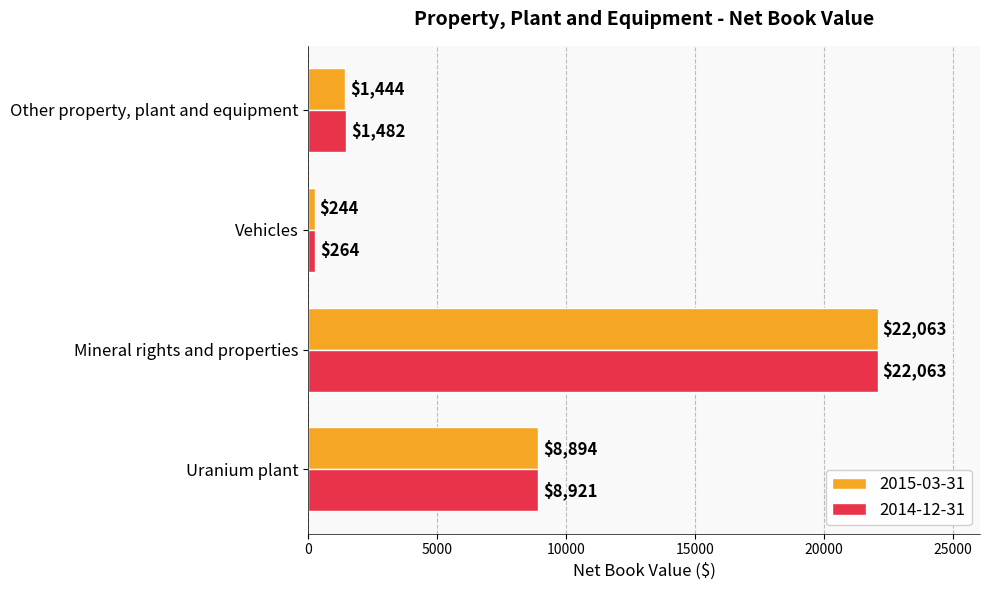

What is the difference between the second highest and minimum values in the 2015-03-31 series?

8650